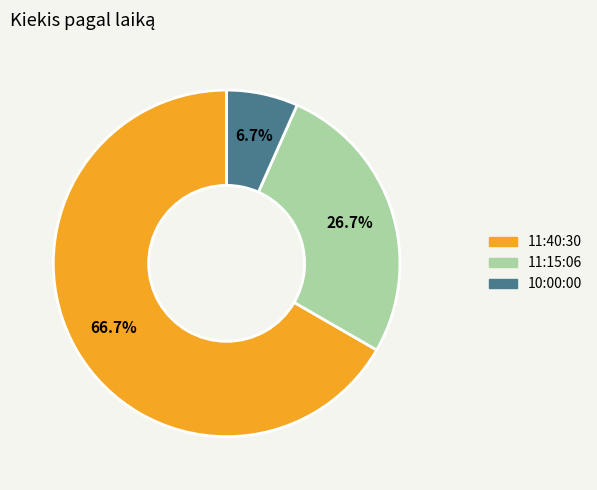

To the nearest percent, what portion does 10:00:00 represent?

7%